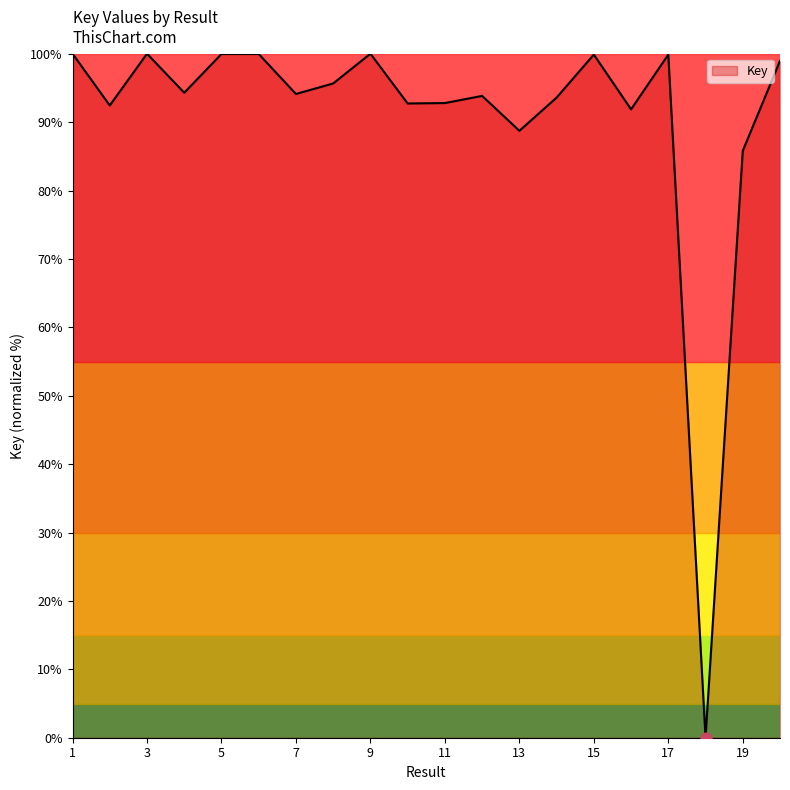

What is the difference between the maximum and minimum values?

100.0